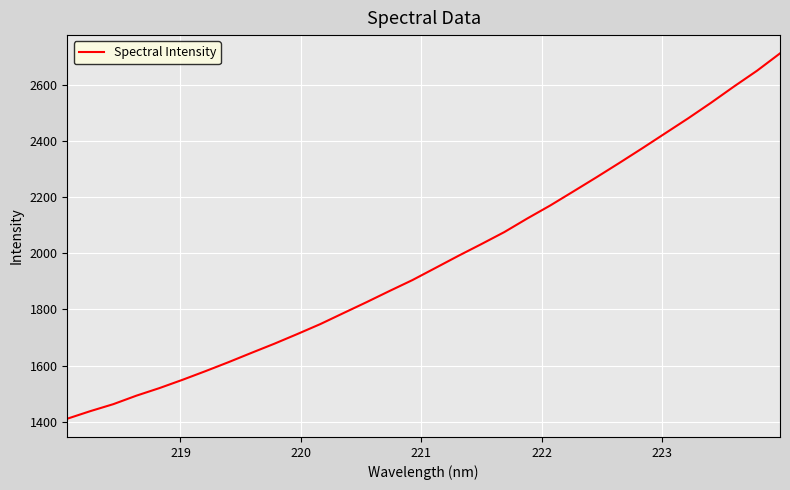

What is the sum of all values?

63164.5